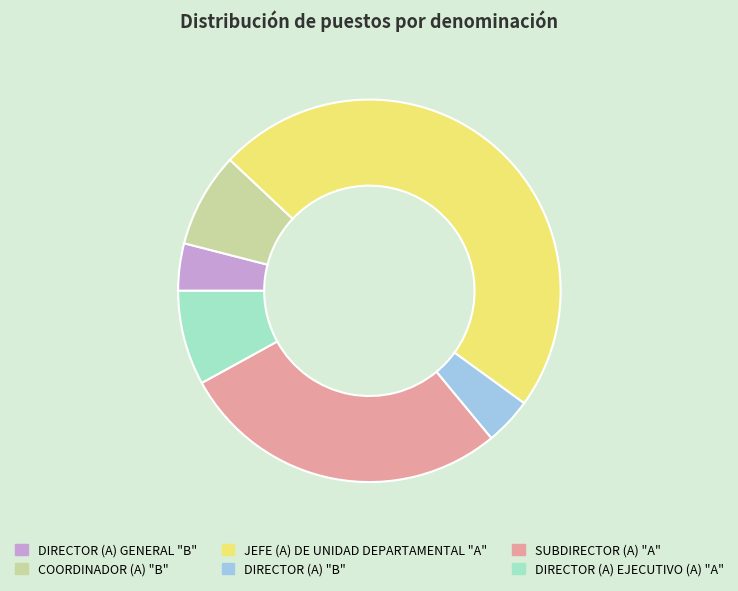

Is there a majority slice in this chart?

No